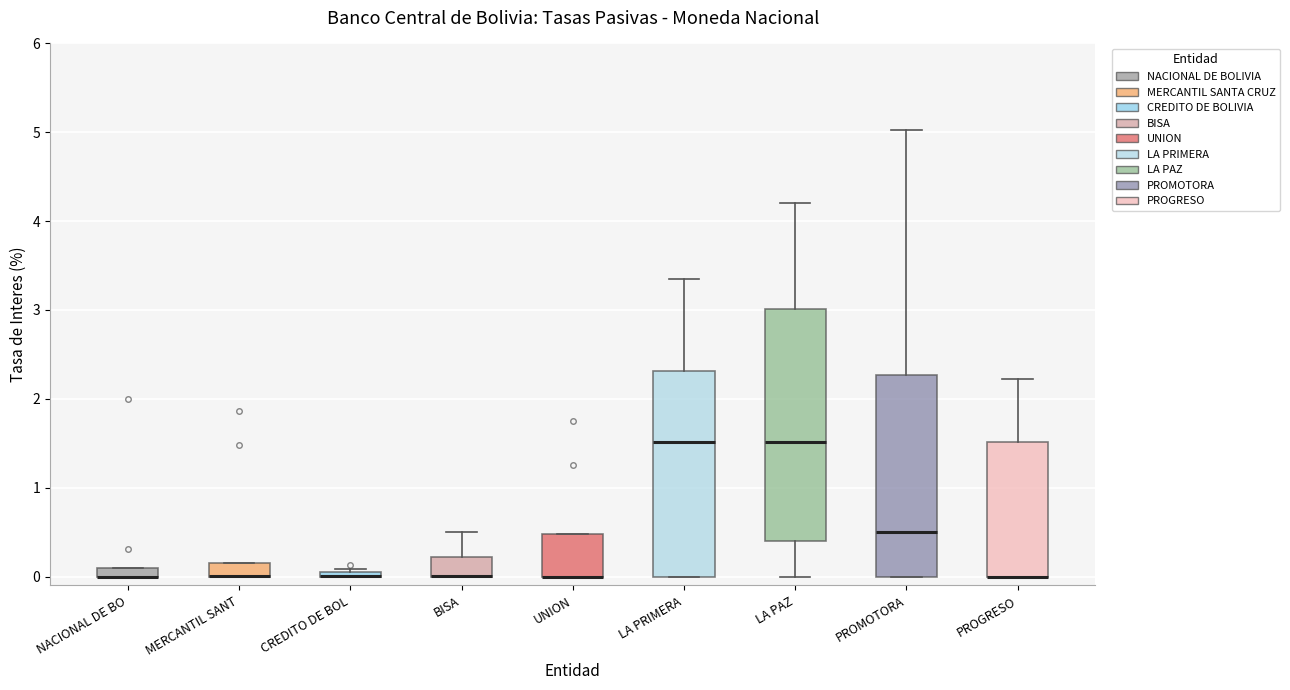

Where is the lower edge of the box for PROMOTORA on the y-axis? The values are not printed on the chart, so give them approximately, as read against the axis.

0.0